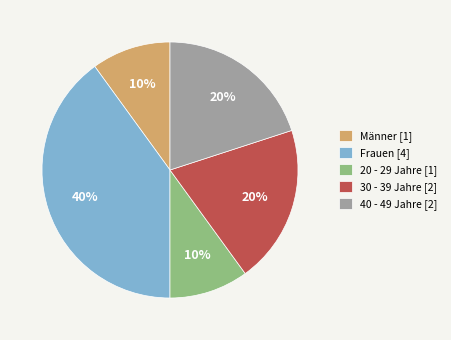

To the nearest percent, what portion does 30 - 39 Jahre [2] represent?

20%